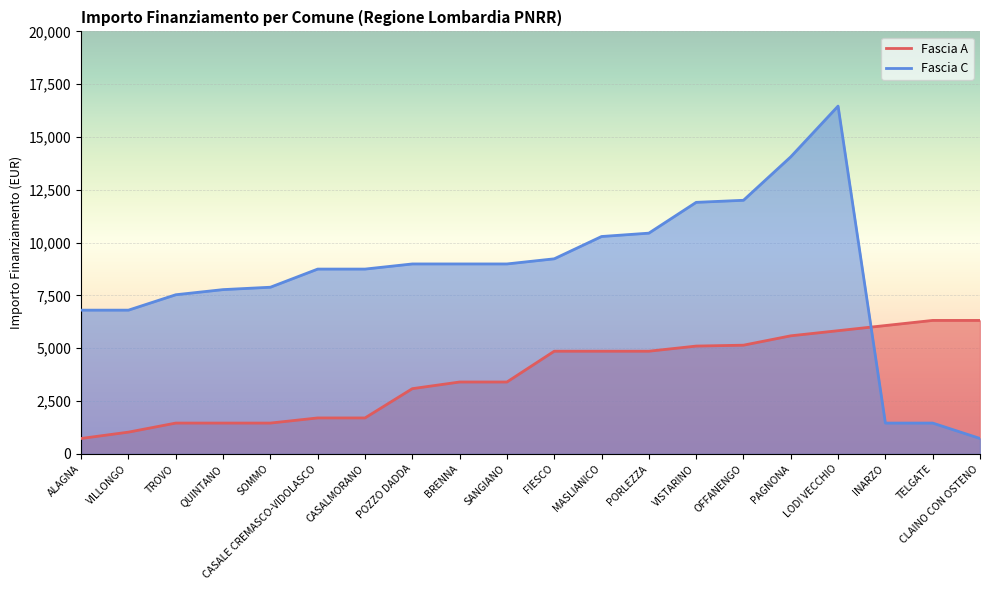

Rank the series by their average value, from highest to lowest.

Fascia C, Fascia A